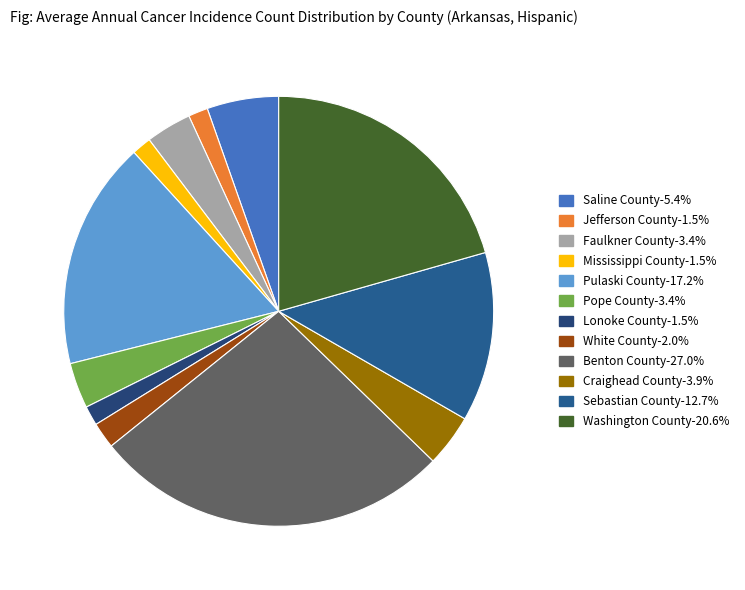

True or false: Lonoke County accounts for 1% of the total.

True